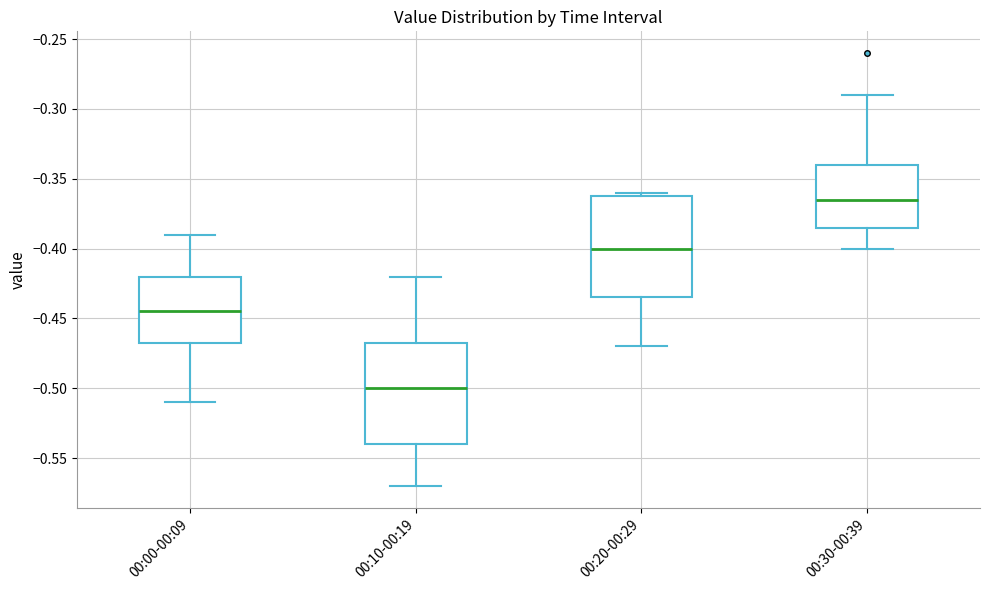

Reading left to right, read every box against the y-axis: the position of its median line, the range the box covers, and the ends of its whiskers. The values are not printed on the chart, so give them approximately, as read against the axis.

00:00-00:09: median -0.445, box -0.465 to -0.420, whiskers -0.510 to -0.390
00:10-00:19: median -0.500, box -0.540 to -0.465, whiskers -0.570 to -0.420
00:20-00:29: median -0.400, box -0.435 to -0.360, whiskers -0.470 to -0.360 (just above the box's upper edge)
00:30-00:39: median -0.365, box -0.385 to -0.340, whiskers -0.400 to -0.290